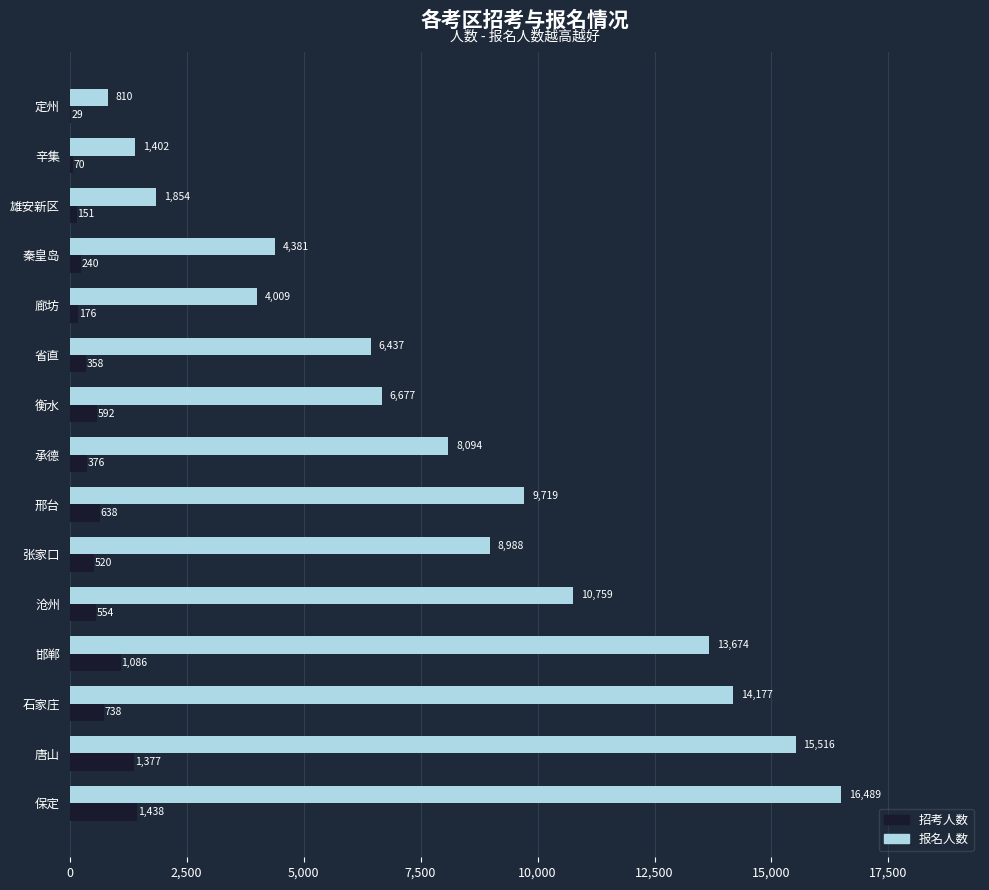

Where is 招考人数 nearest to the value 733?

石家庄